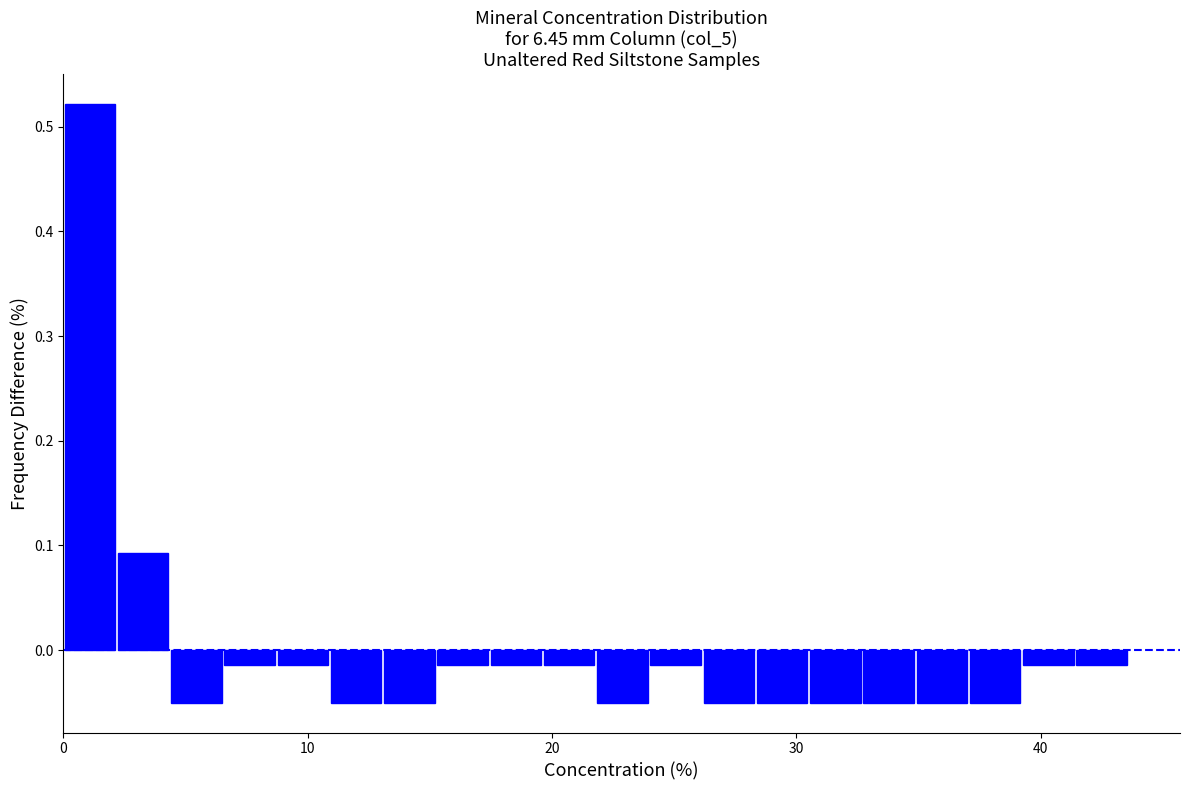

Around what value on the x-axis is the tallest bar? Give the approximate position of its centre, as read against the axis.

1